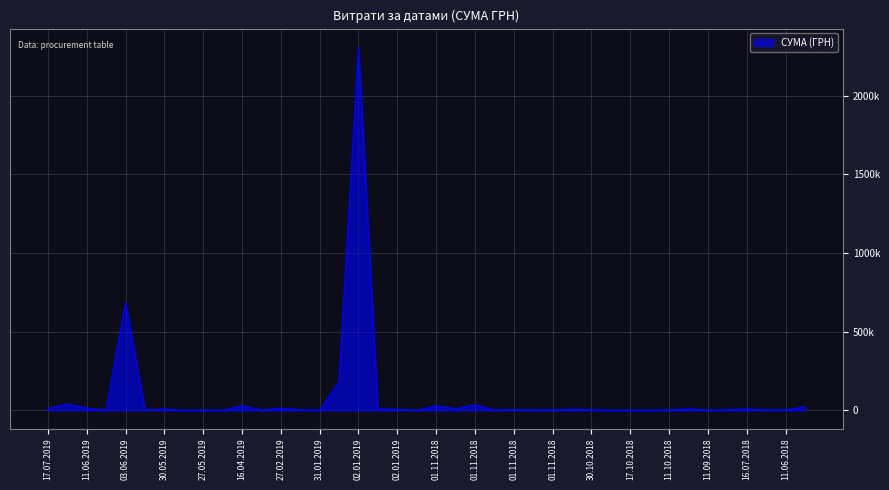

What is the difference between the second highest and minimum values?

685319.7